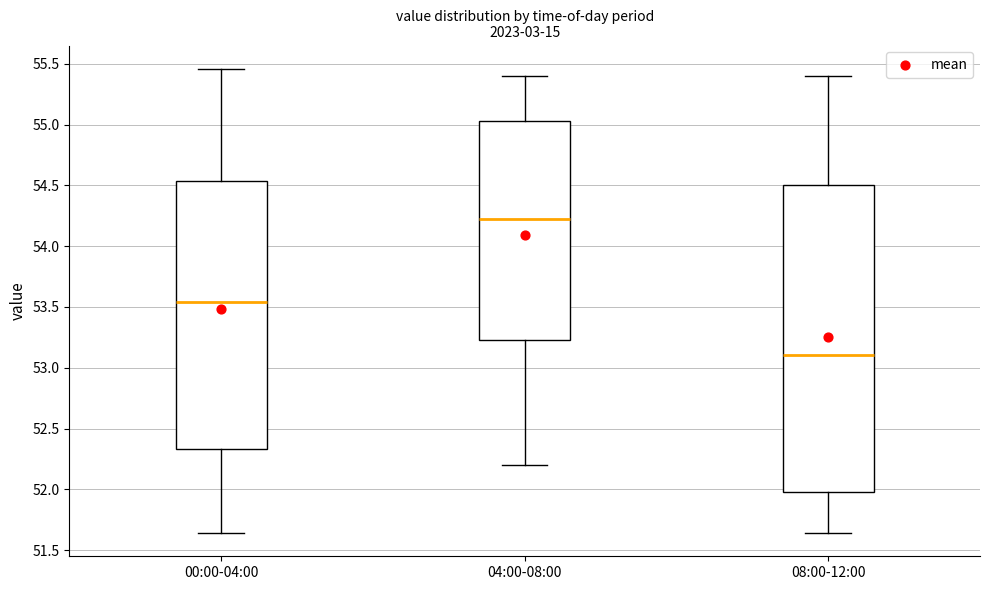

Where does the median line of the box for 08:00-12:00 sit on the y-axis? The values are not printed on the chart, so give them approximately, as read against the axis.

53.10